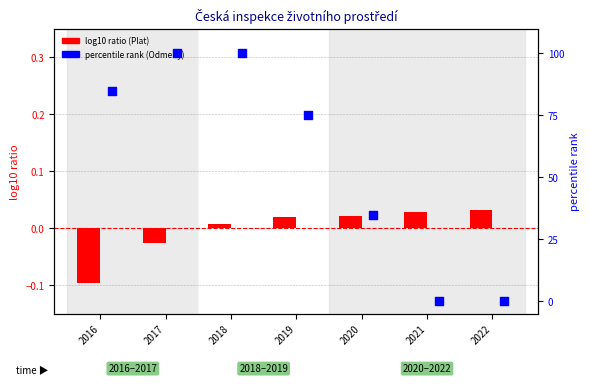

What is the total value across all series at 2018?

100.0